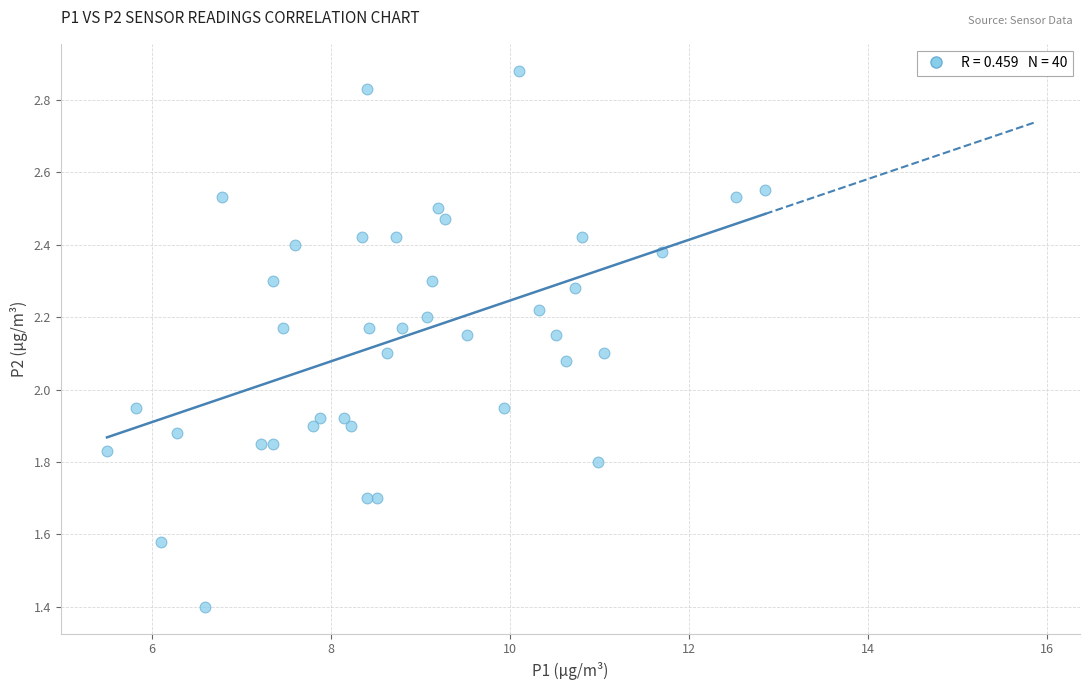

What is the range of X values (max minus min)?

7.3